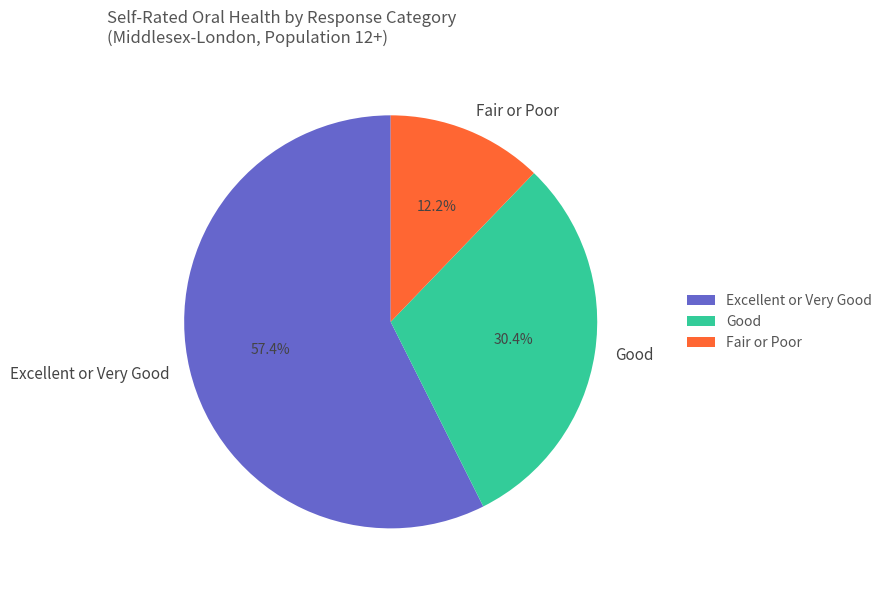

Between Fair or Poor and Good, which is larger?

Good